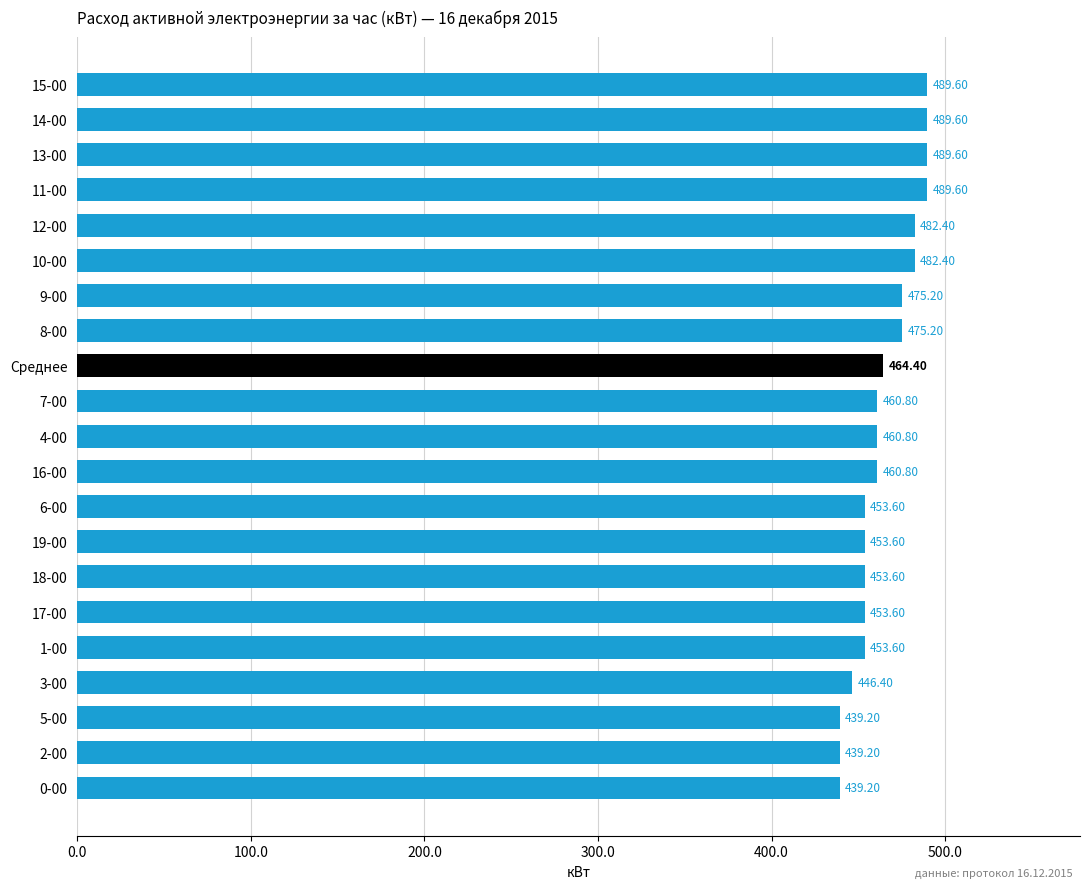

At which label is the value closest to 464?

Среднее